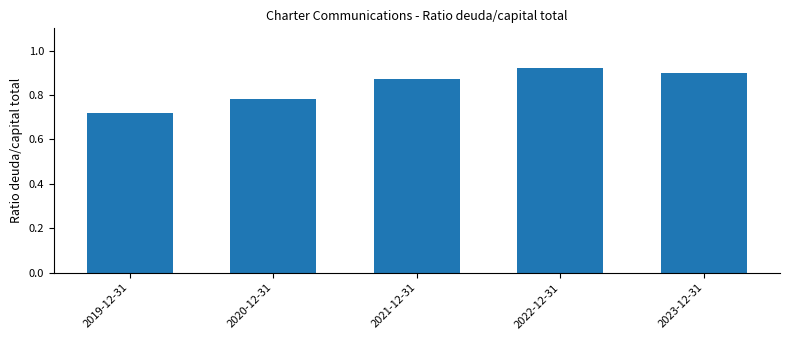

What is the sum of all values?

4.2